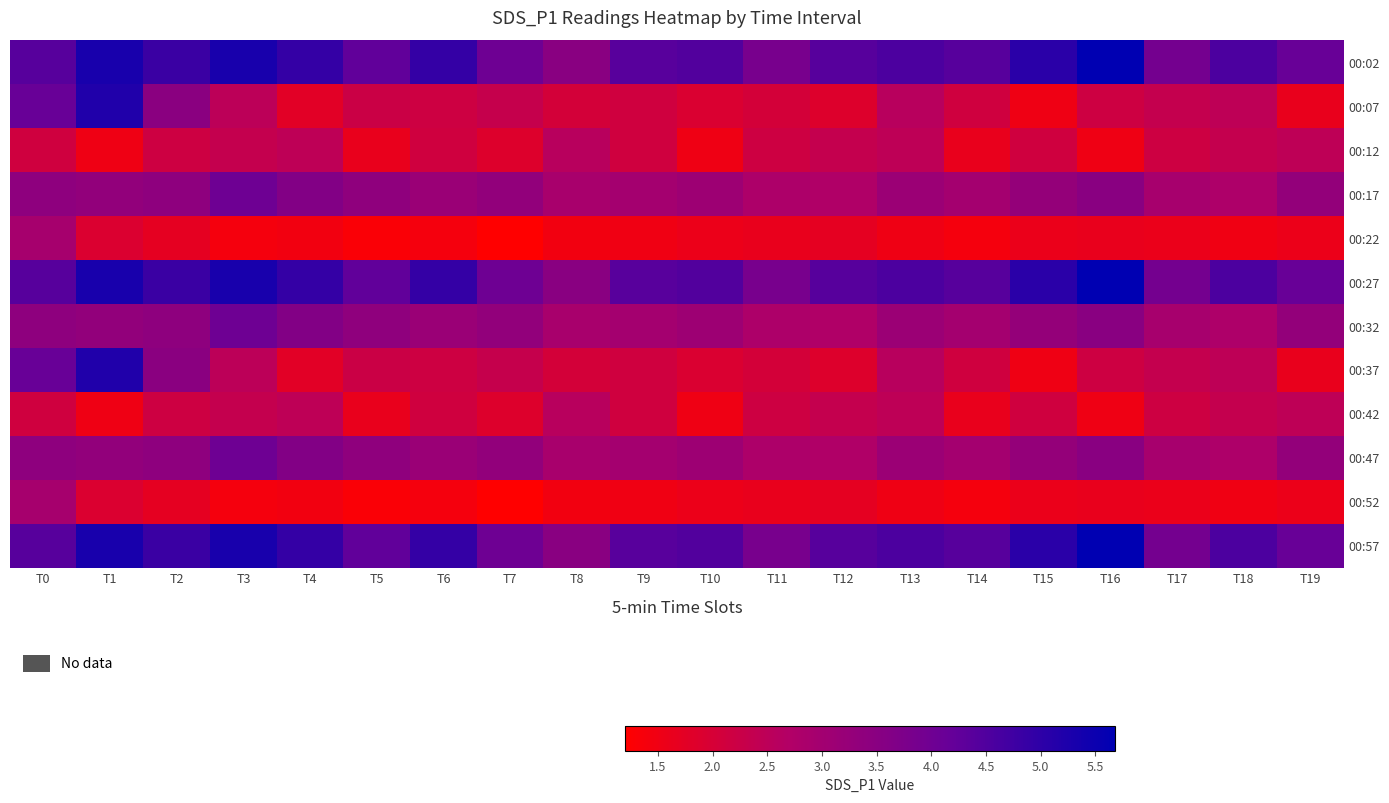

Reading left to right, extract all data points from this chart.

00:02: T0=4.4	T1=5.3	T2=4.8	T3=5.3	T4=4.9	T5=4.2	T6=4.9	T7=4.0	T8=3.5	T9=4.4	T10=4.5	T11=3.8	T12=4.4	T13=4.5	T14=4.4	T15=5.0	T16=5.7	T17=3.9	T18=4.5	T19=4.1
00:07: T0=4.1	T1=5.2	T2=3.5	T3=2.5	T4=1.8	T5=2.2	T6=2.2	T7=2.3	T8=2.0	T9=2.1	T10=1.9	T11=2.0	T12=1.9	T13=2.6	T14=2.1	T15=1.5	T16=2.2	T17=2.4	T18=2.5	T19=1.6
00:12: T0=2.1	T1=1.5	T2=2.2	T3=2.4	T4=2.5	T5=1.6	T6=2.1	T7=1.9	T8=2.6	T9=2.1	T10=1.5	T11=2.2	T12=2.4	T13=2.5	T14=1.6	T15=2.1	T16=1.5	T17=2.2	T18=2.4	T19=2.5
00:17: T0=3.4	T1=3.3	T2=3.4	T3=4.0	T4=3.6	T5=3.4	T6=3.2	T7=3.3	T8=2.9	T9=3.0	T10=3.1	T11=2.8	T12=2.7	T13=3.1	T14=3.0	T15=3.3	T16=3.5	T17=2.9	T18=2.8	T19=3.3
00:22: T0=2.9	T1=1.9	T2=1.7	T3=1.4	T4=1.4	T5=1.3	T6=1.4	T7=1.2	T8=1.4	T9=1.5	T10=1.6	T11=1.6	T12=1.7	T13=1.5	T14=1.4	T15=1.6	T16=1.6	T17=1.6	T18=1.5	T19=1.6
00:27: T0=4.4	T1=5.3	T2=4.8	T3=5.3	T4=4.9	T5=4.2	T6=4.9	T7=4.0	T8=3.5	T9=4.4	T10=4.5	T11=3.8	T12=4.4	T13=4.5	T14=4.4	T15=5.0	T16=5.7	T17=3.9	T18=4.5	T19=4.1
00:32: T0=3.4	T1=3.3	T2=3.4	T3=4.0	T4=3.6	T5=3.4	T6=3.2	T7=3.3	T8=2.9	T9=3.0	T10=3.1	T11=2.8	T12=2.7	T13=3.1	T14=3.0	T15=3.3	T16=3.5	T17=2.9	T18=2.8	T19=3.3
00:37: T0=4.1	T1=5.2	T2=3.5	T3=2.5	T4=1.8	T5=2.2	T6=2.2	T7=2.3	T8=2.0	T9=2.1	T10=1.9	T11=2.0	T12=1.9	T13=2.6	T14=2.1	T15=1.5	T16=2.2	T17=2.4	T18=2.5	T19=1.6
00:42: T0=2.1	T1=1.5	T2=2.2	T3=2.4	T4=2.5	T5=1.6	T6=2.1	T7=1.9	T8=2.6	T9=2.1	T10=1.5	T11=2.2	T12=2.4	T13=2.5	T14=1.6	T15=2.1	T16=1.5	T17=2.2	T18=2.4	T19=2.5
00:47: T0=3.4	T1=3.3	T2=3.4	T3=4.0	T4=3.6	T5=3.4	T6=3.2	T7=3.3	T8=2.9	T9=3.0	T10=3.1	T11=2.8	T12=2.7	T13=3.1	T14=3.0	T15=3.3	T16=3.5	T17=2.9	T18=2.8	T19=3.3
00:52: T0=2.9	T1=1.9	T2=1.7	T3=1.4	T4=1.4	T5=1.3	T6=1.4	T7=1.2	T8=1.4	T9=1.5	T10=1.6	T11=1.6	T12=1.7	T13=1.5	T14=1.4	T15=1.6	T16=1.6	T17=1.6	T18=1.5	T19=1.6
00:57: T0=4.4	T1=5.3	T2=4.8	T3=5.3	T4=4.9	T5=4.2	T6=4.9	T7=4.0	T8=3.5	T9=4.4	T10=4.5	T11=3.8	T12=4.4	T13=4.5	T14=4.4	T15=5.0	T16=5.7	T17=3.9	T18=4.5	T19=4.1